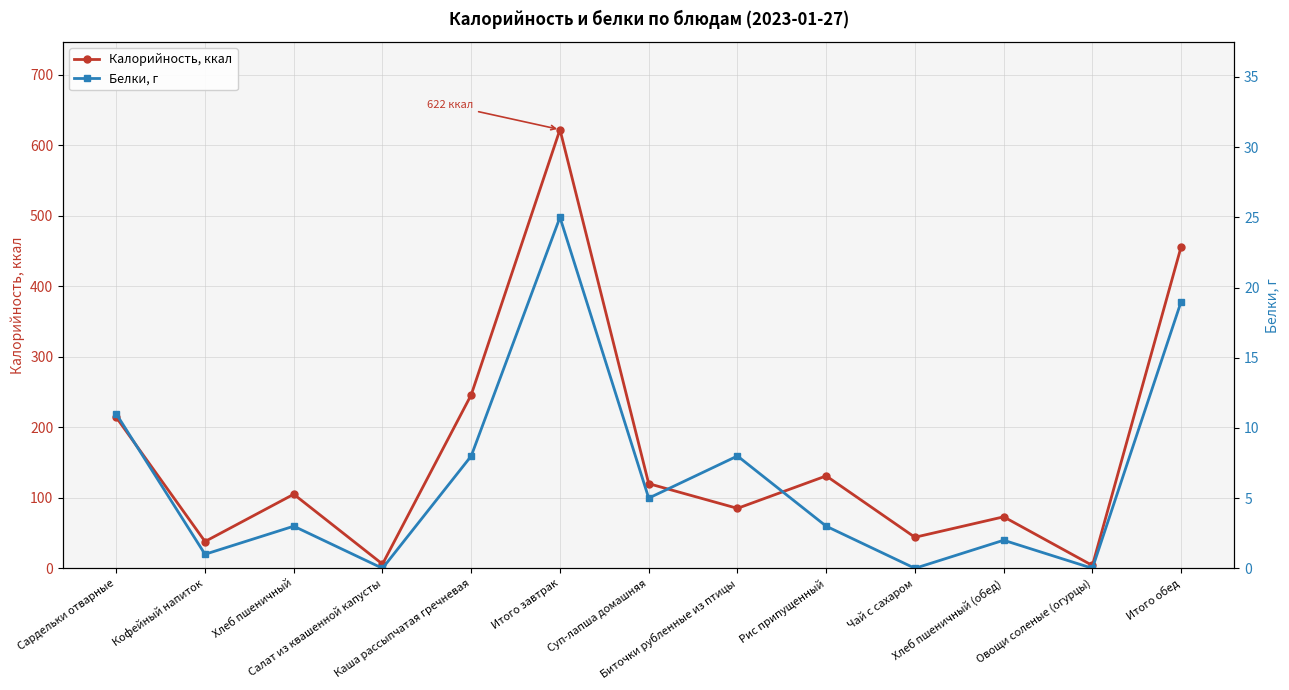

In Белки, г, how many points are higher than both neighbors (excluding endpoints)?

4